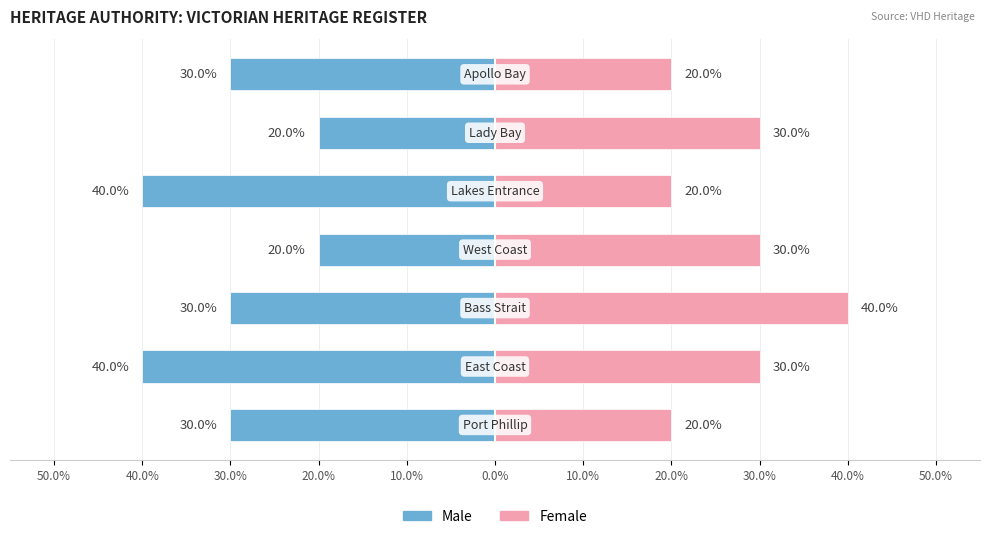

Which series has the largest range (max minus min)?

Male